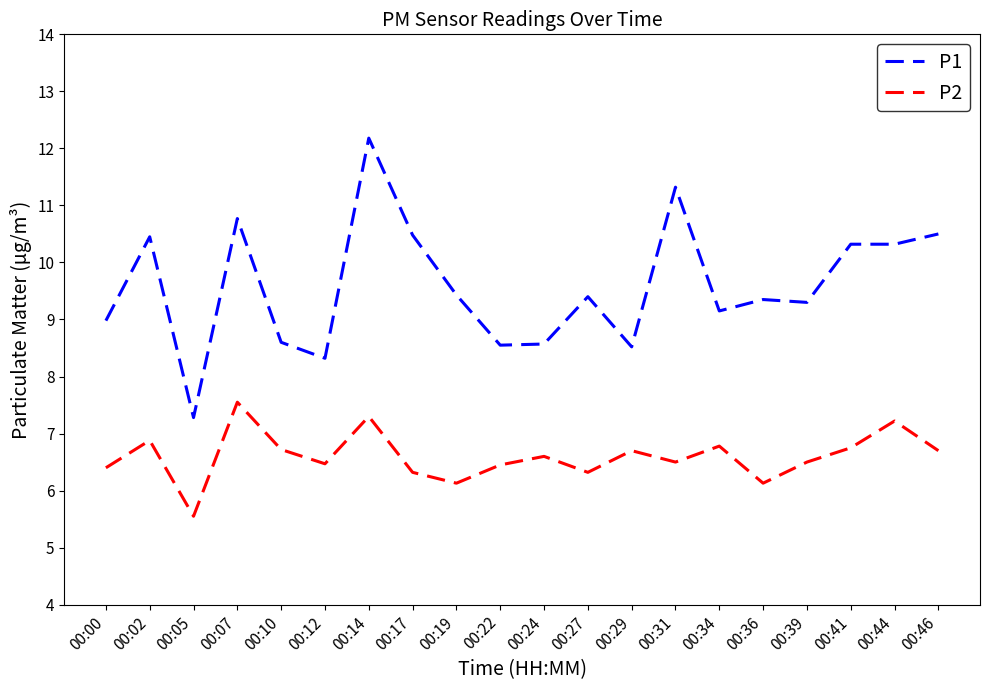

What is the difference between the highest and lowest values at 00:07?

3.2